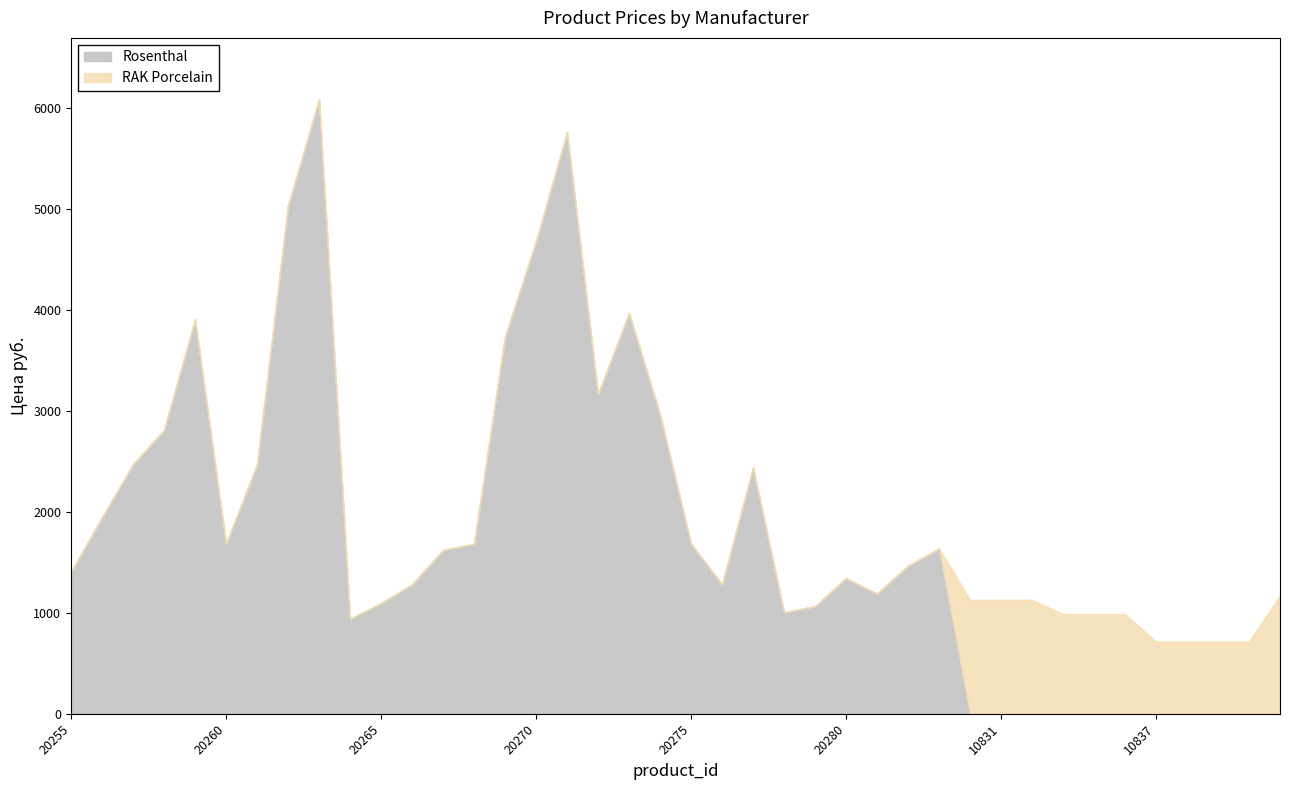

What is the difference between the maximum and minimum values in the Rosenthal series?

6087.3